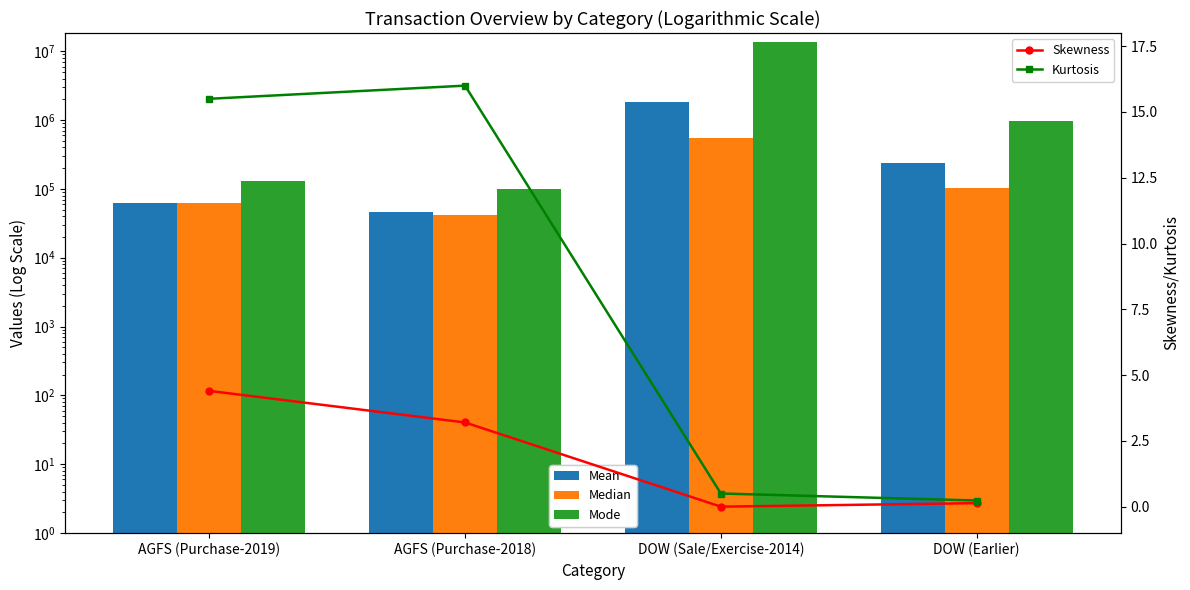

What position from the left is AGFS (Purchase-2019)?

1